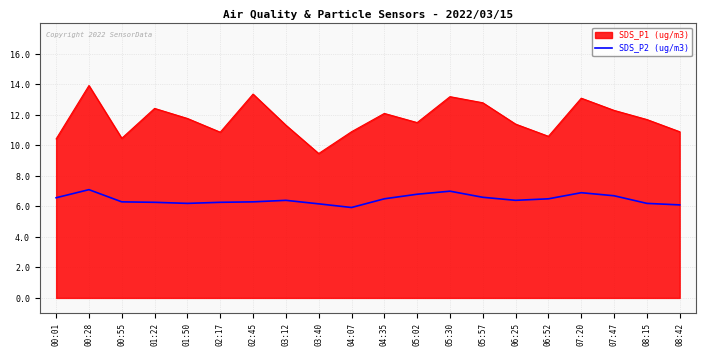

Which series has the largest range (max minus min)?

SDS_P1 (ug/m3)